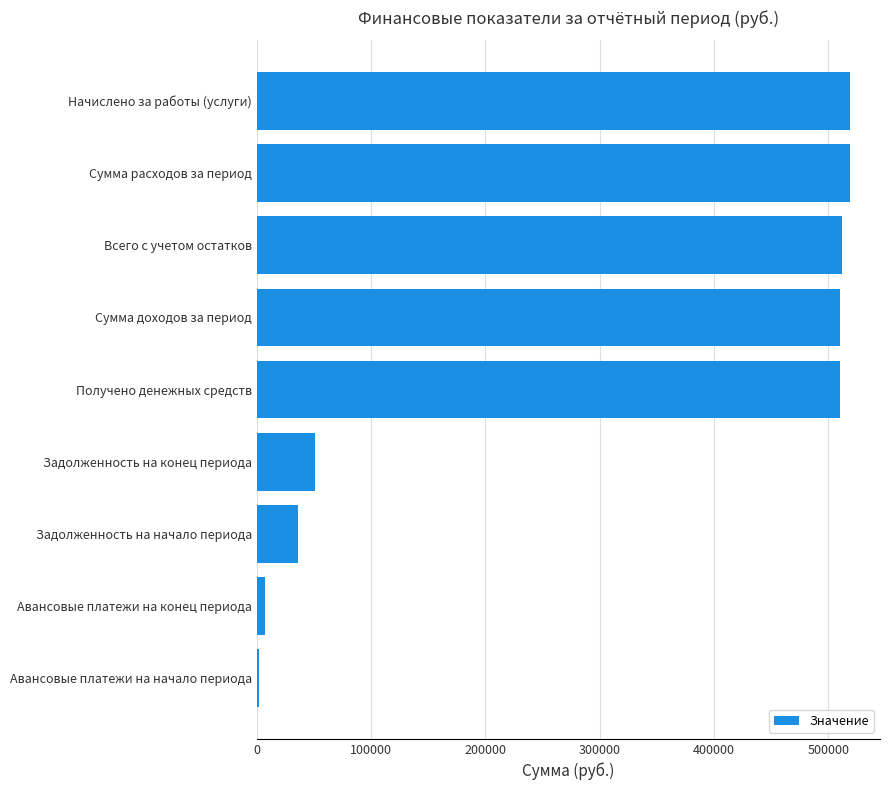

Where is the data nearest to the value 260464?

Задолженность на конец периода